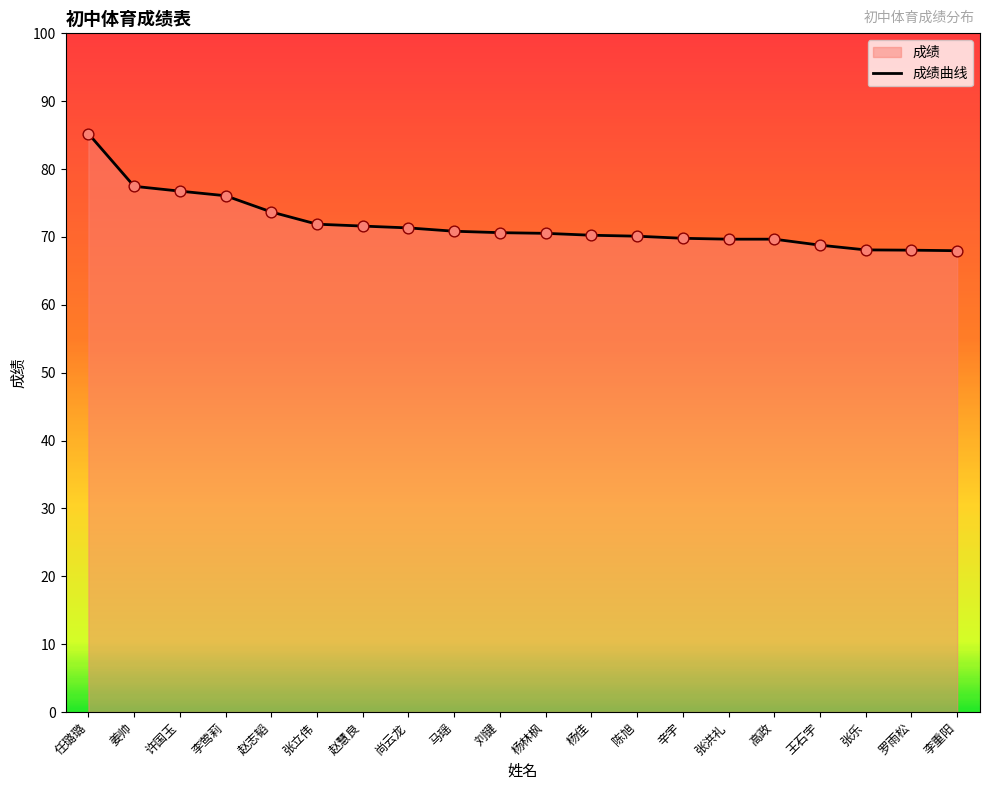

What is the change in value from 赵志韬 to 杨林枫?

-3.2